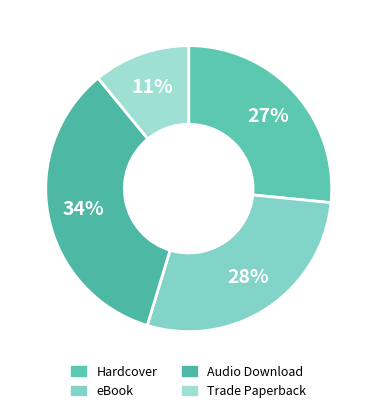

Count the number of slices in the pie.

4